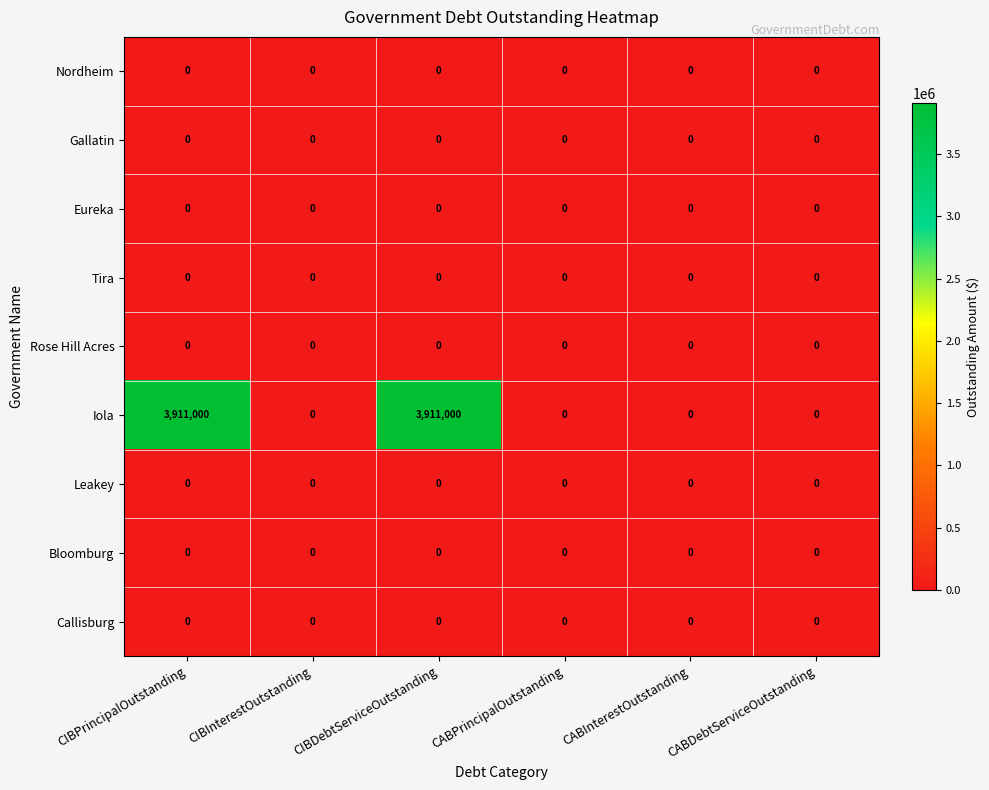

What is the greatest value displayed?

3911000